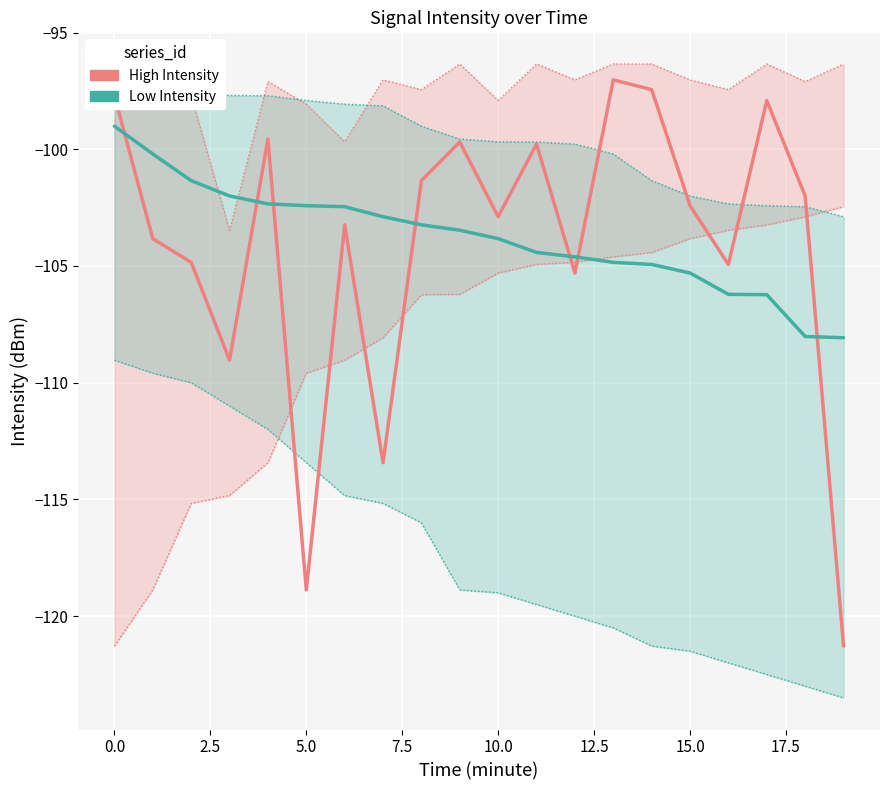

What is the minimum value for Low Intensity?

-108.1